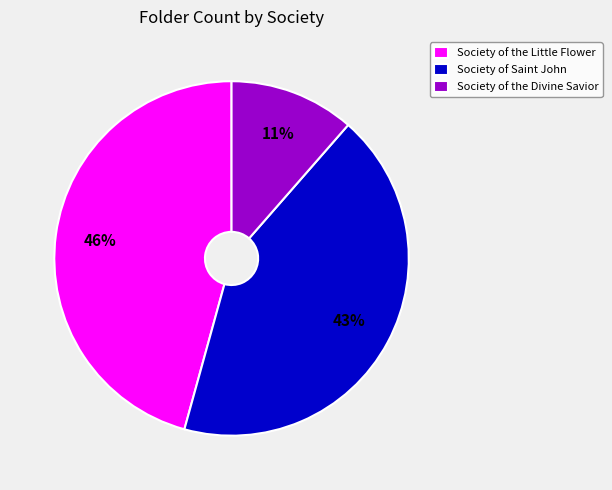

To the nearest percent, what is the average slice percentage?

33%